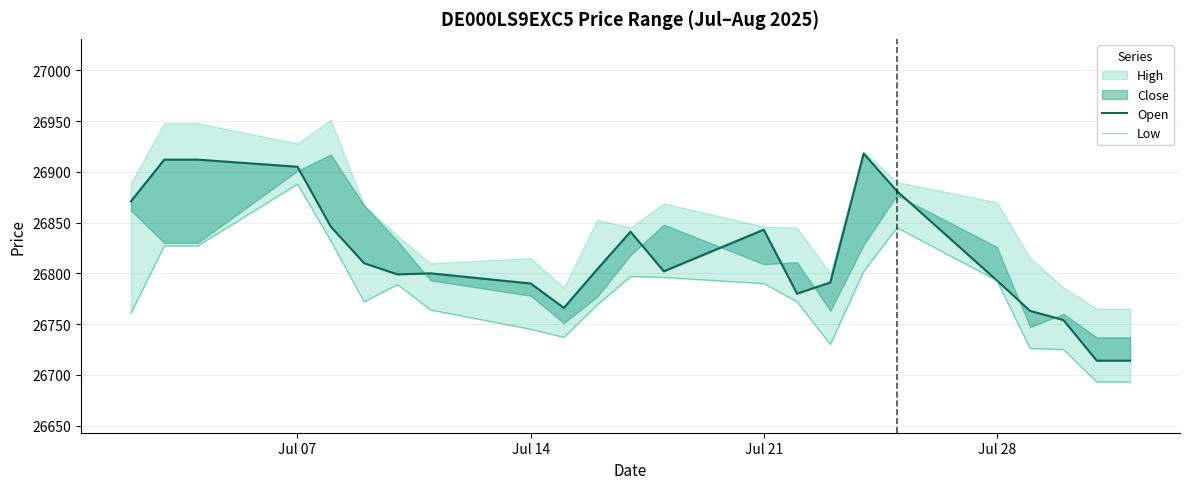

How many lines are shown in the chart?

2